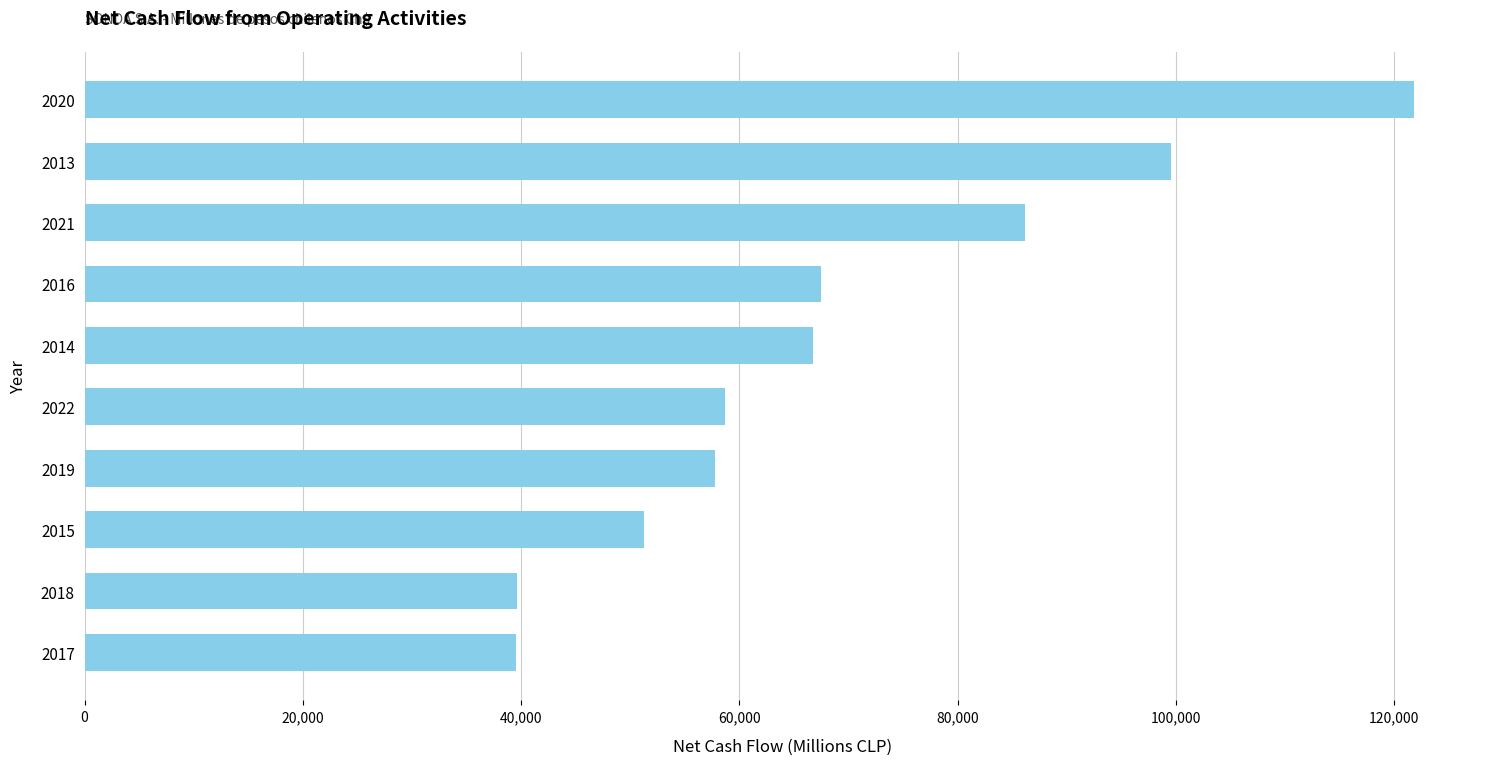

What is the change in value from 2013 to 2022?

-40909.4